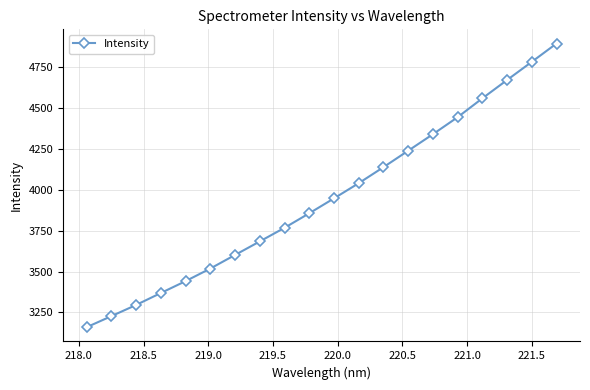

Reading left to right, extract all data points from this chart.

3159.4	3227.1	3295.4	3368.5	3441.0	3518.0	3601.0	3683.8	3766.9	3855.6	3946.7	4039.5	4137.3	4237.8	4338.7	4442.6	4557.8	4669.9	4780.8	4892.7